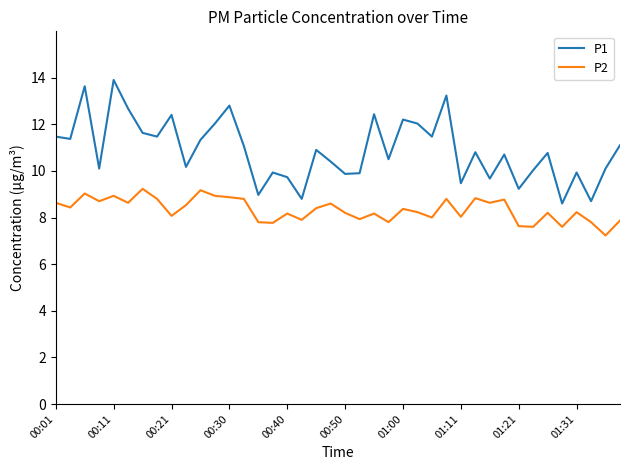

True or false: P2 and P1 intersect in this chart.

False